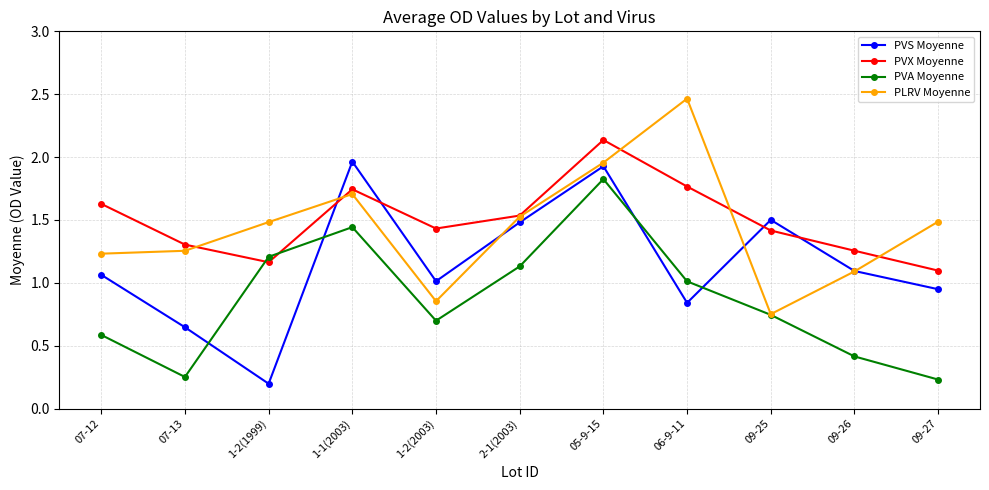

Which category has the highest value across all series?

06-9-11